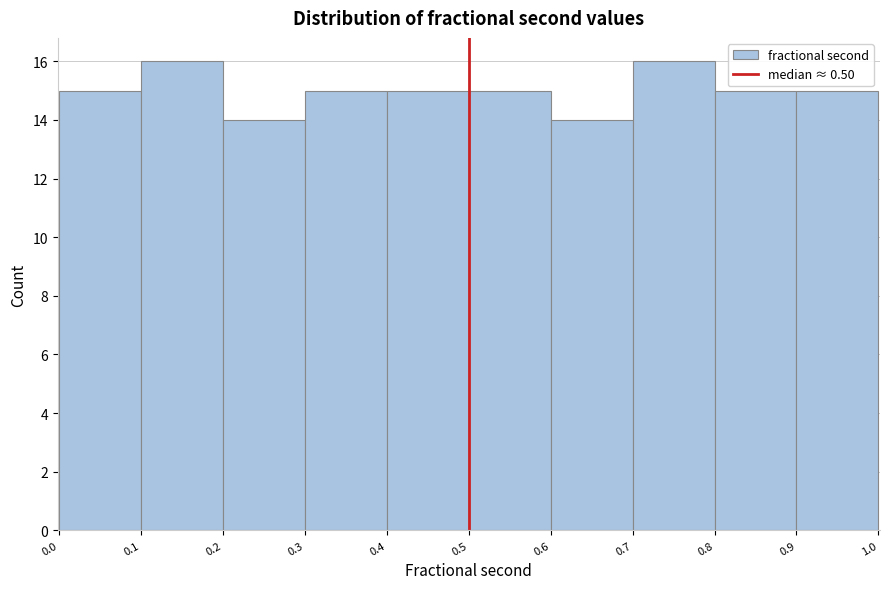

Reading left to right, list every bar in this chart as the range it spans on the x-axis followed by its height. The values are not printed on the chart, so give them approximately, as read against the axis.

0.0 to 0.1: 15
0.1 to 0.2: 16
0.2 to 0.3: 14
0.3 to 0.4: 15
0.4 to 0.5: 15
0.5 to 0.6: 15
0.6 to 0.7: 14
0.7 to 0.8: 16
0.8 to 0.9: 15
0.9 to 1.0: 15